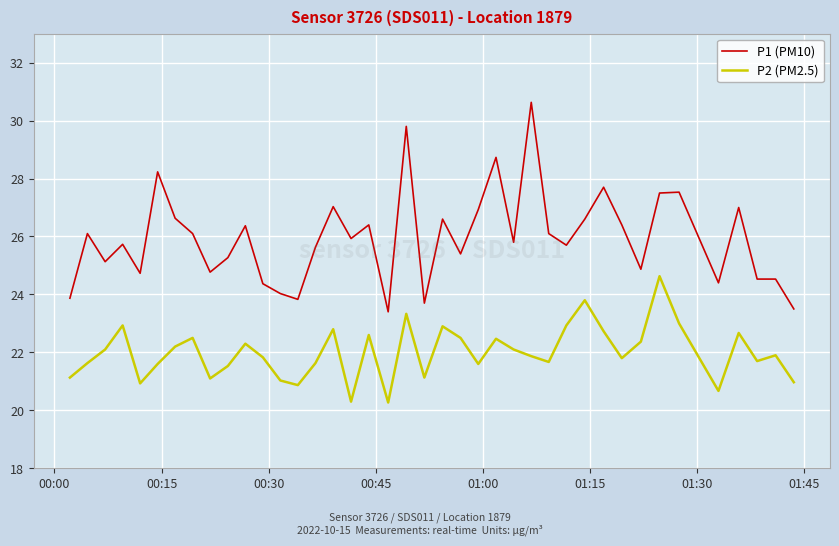

What is the maximum value for P2 (PM2.5)?

24.6